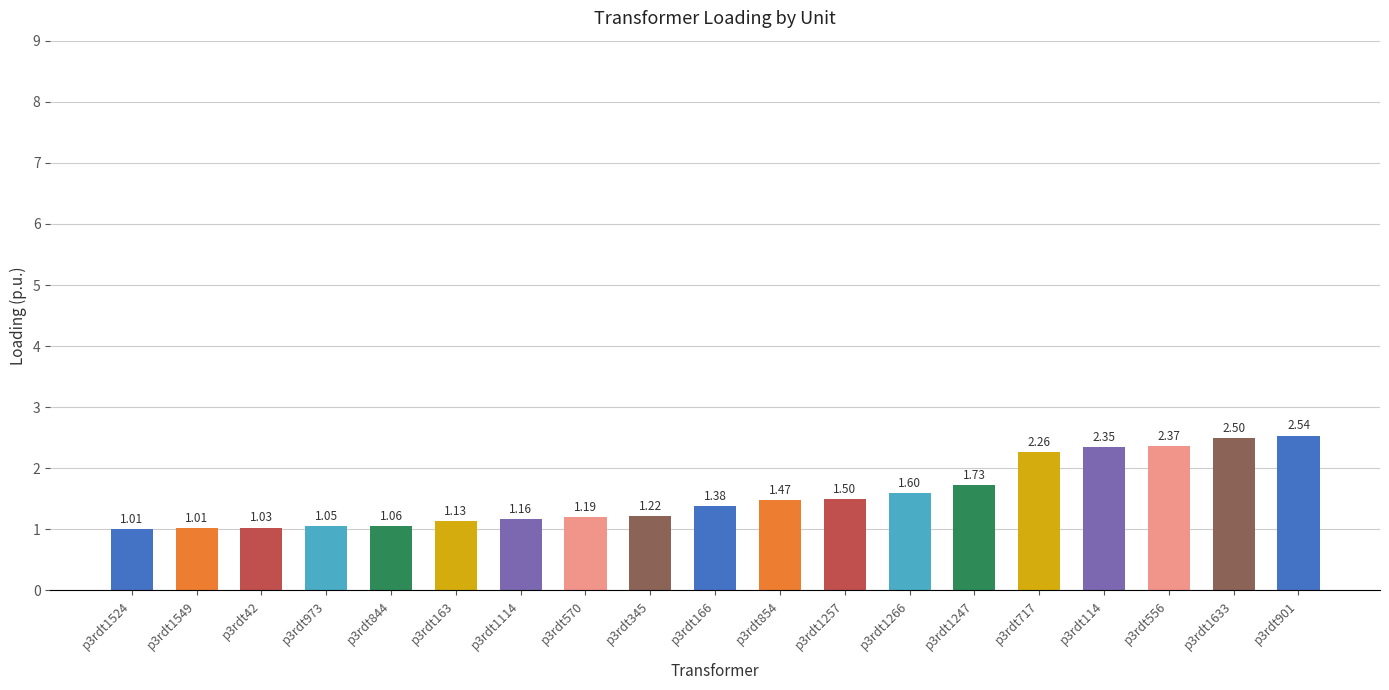

What is the difference between the maximum and minimum values?

1.5